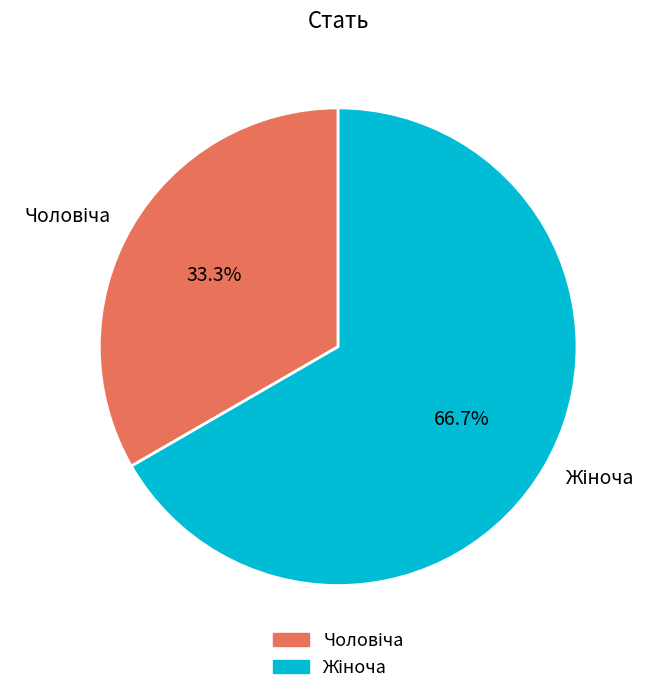

Does any single category account for the majority?

Yes